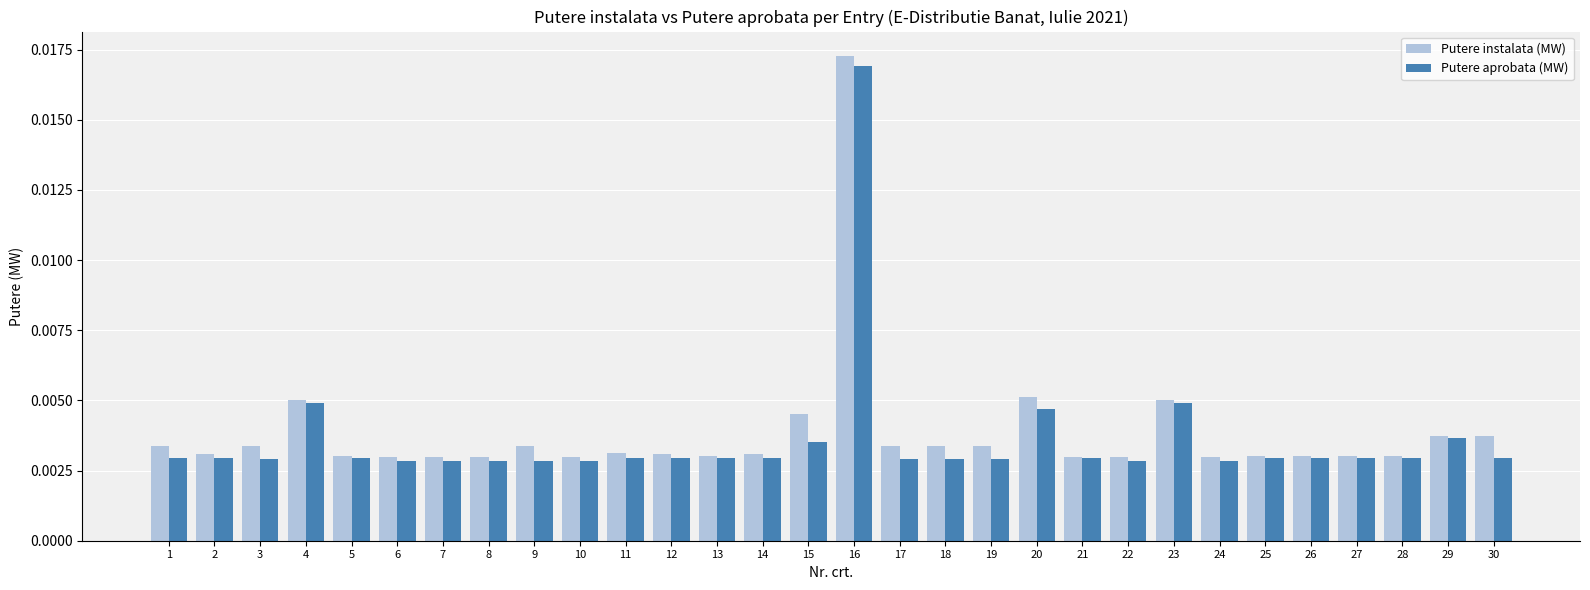

How many Putere aprobata (MW) values are between 0 and 1?

30